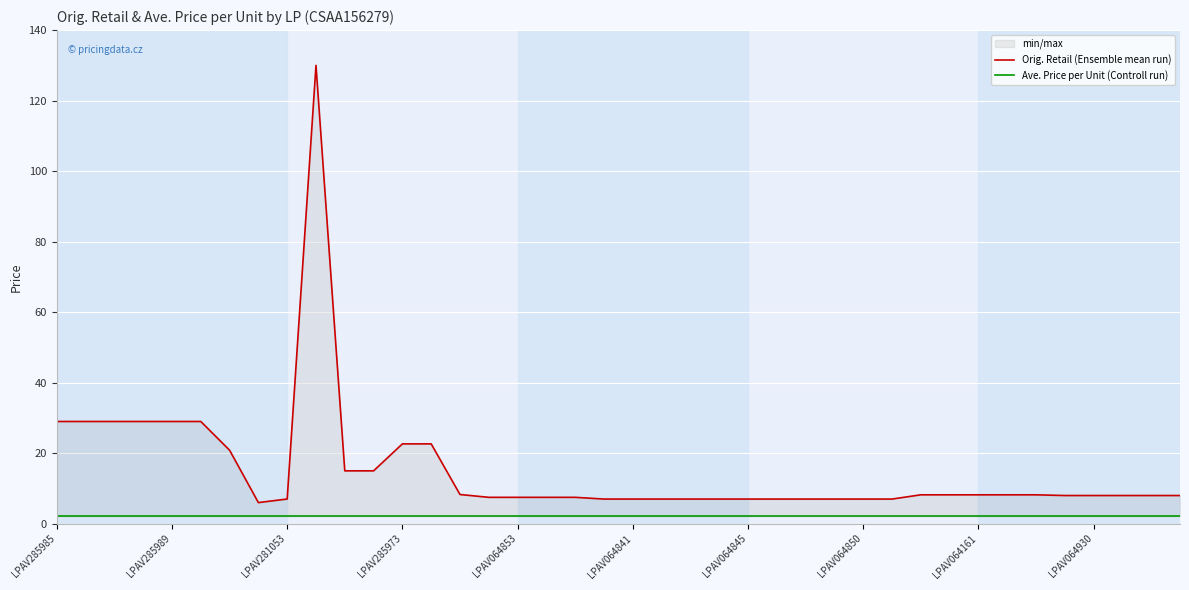

True or false: Orig. Retail (Ensemble mean run) and Ave. Price per Unit (Controll run) intersect in this chart.

False